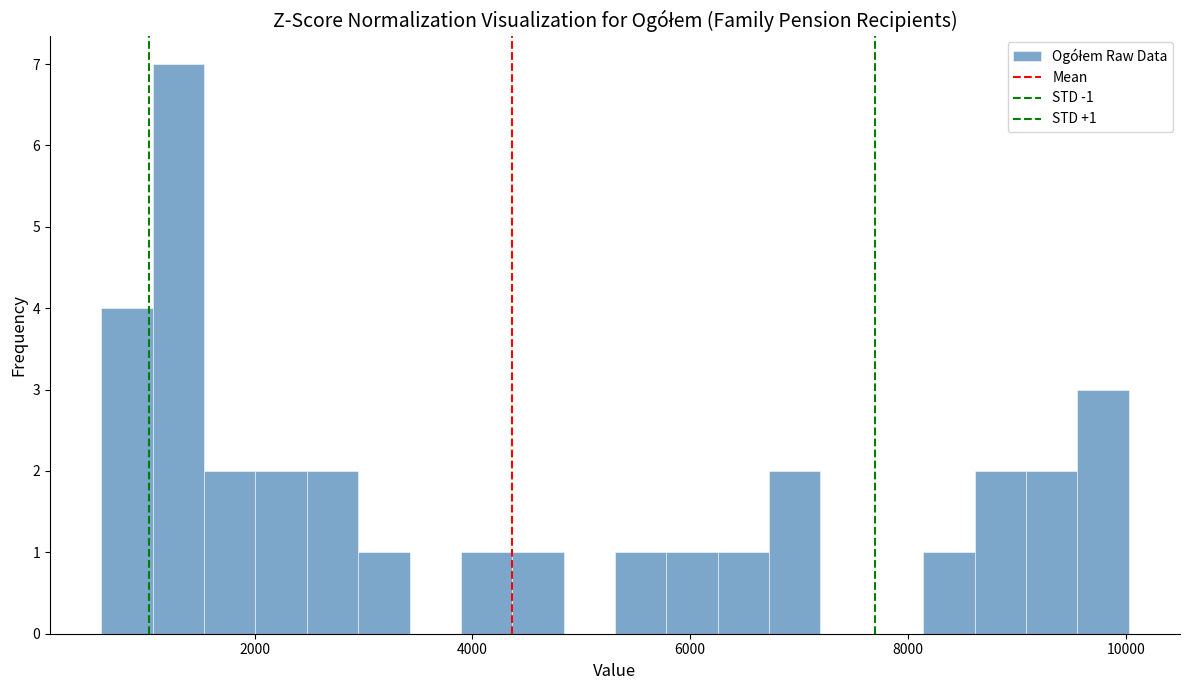

Around what value on the x-axis is the tallest bar? Give the approximate position of its centre, as read against the axis.

1400